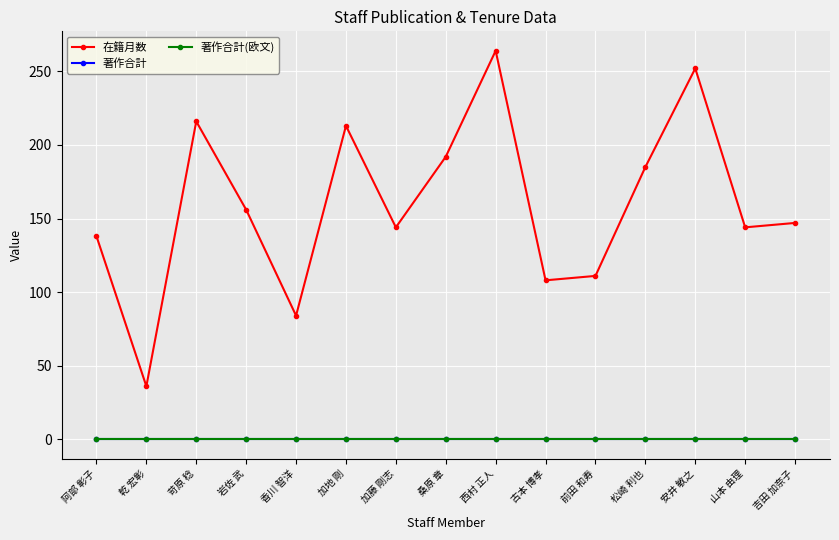

Reading left to right, transcribe all the data shown in this chart.

在籍月数: 138	36	216	156	84	213	144	192	264	108	111	185	252	144	147
著作合計: 0	0	0	0	0	0	0	0	0	0	0	0	0	0	0
著作合計(欧文): 0	0	0	0	0	0	0	0	0	0	0	0	0	0	0